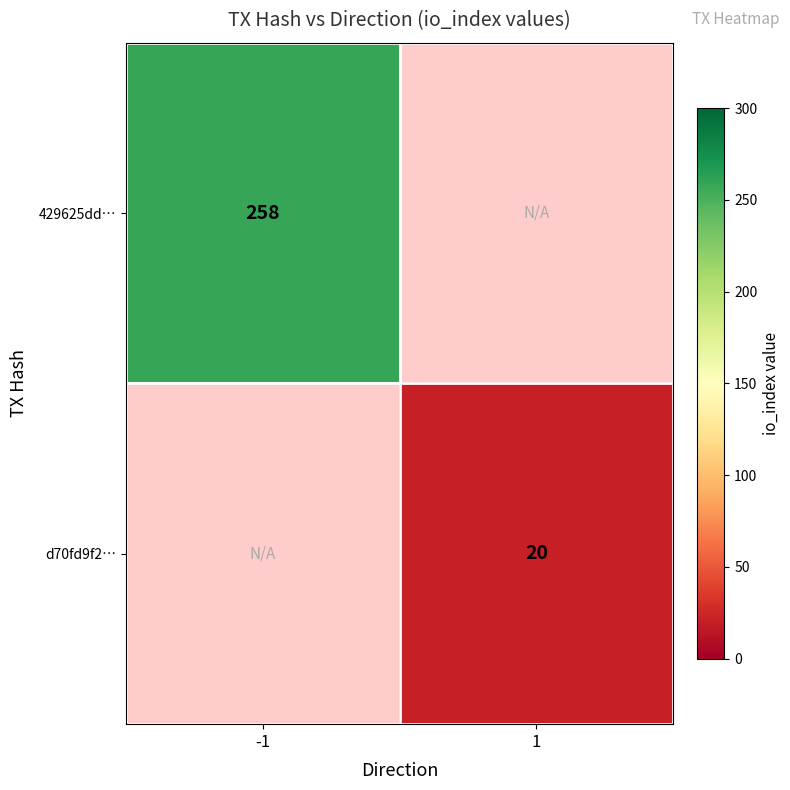

True or false: 429625dd… has a value of 258 at -1.

True